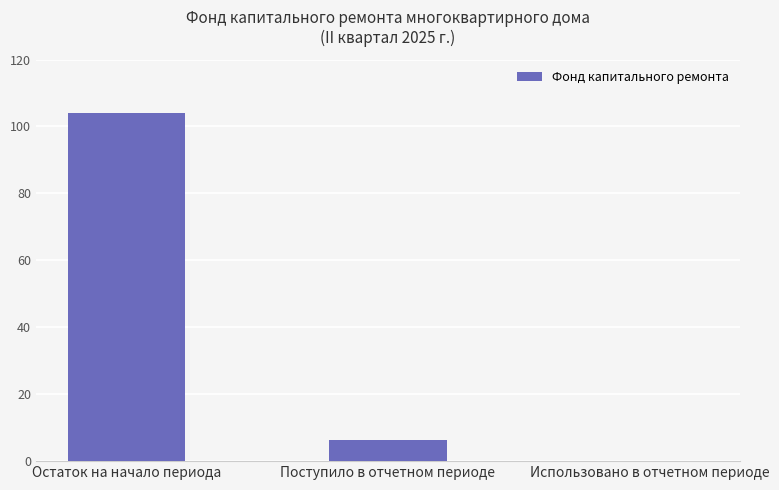

Where does the data first go above 6?

Остаток на начало периода